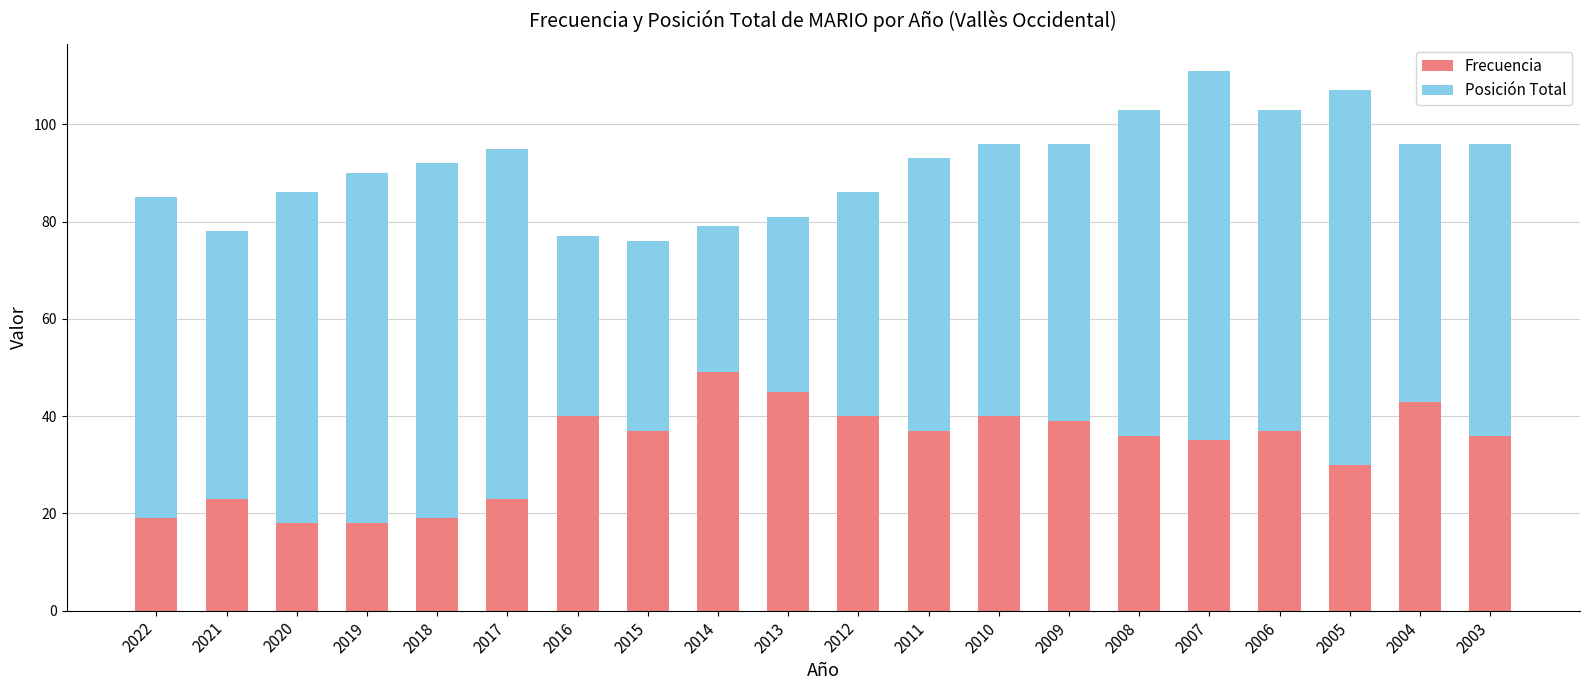

What is the difference between the maximum and minimum values in the Frecuencia series?

31